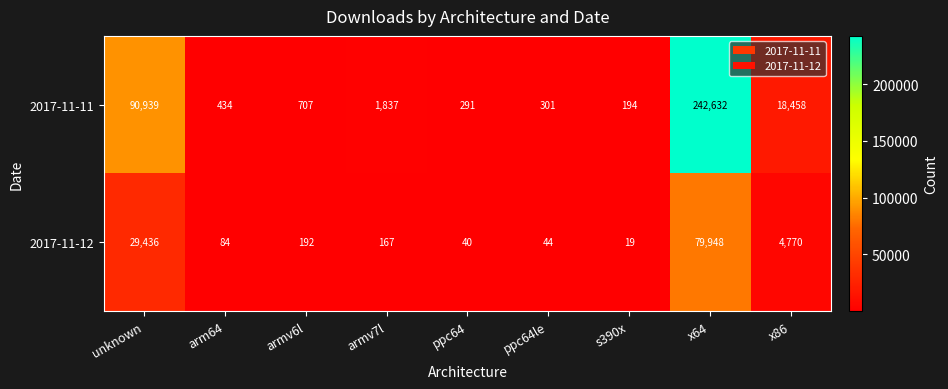

What is the sum of all 2017-11-11 values?

355793